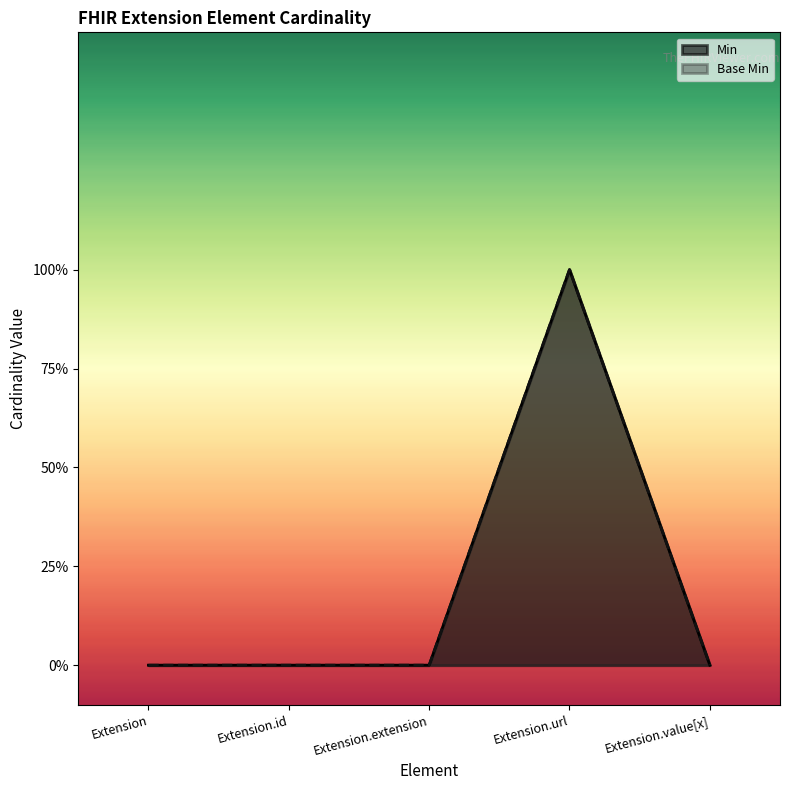

How many data points in Min are above 0?

1